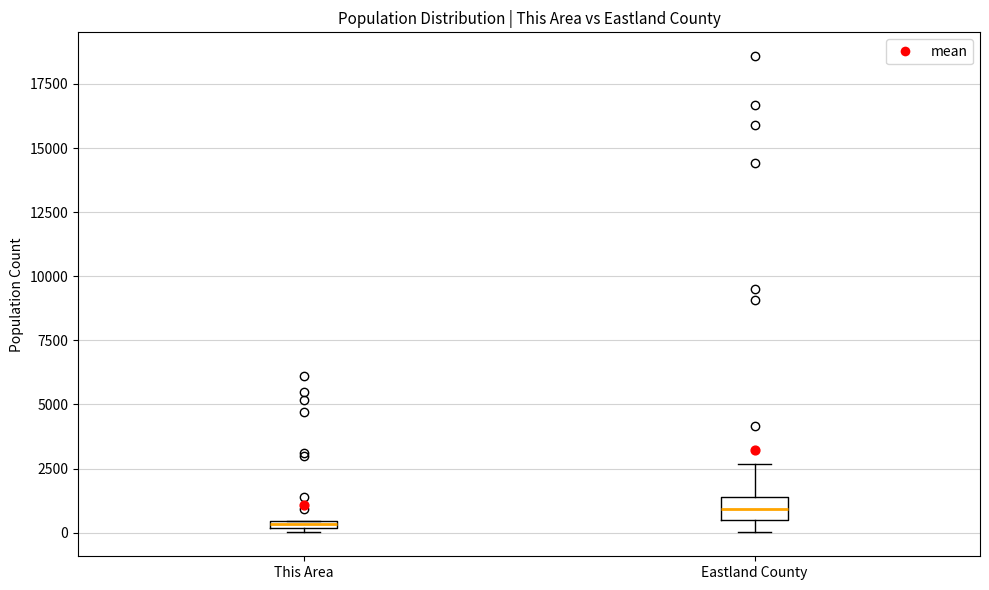

Comparing the boxes themselves (not the whiskers), which one is the tallest?

Eastland County